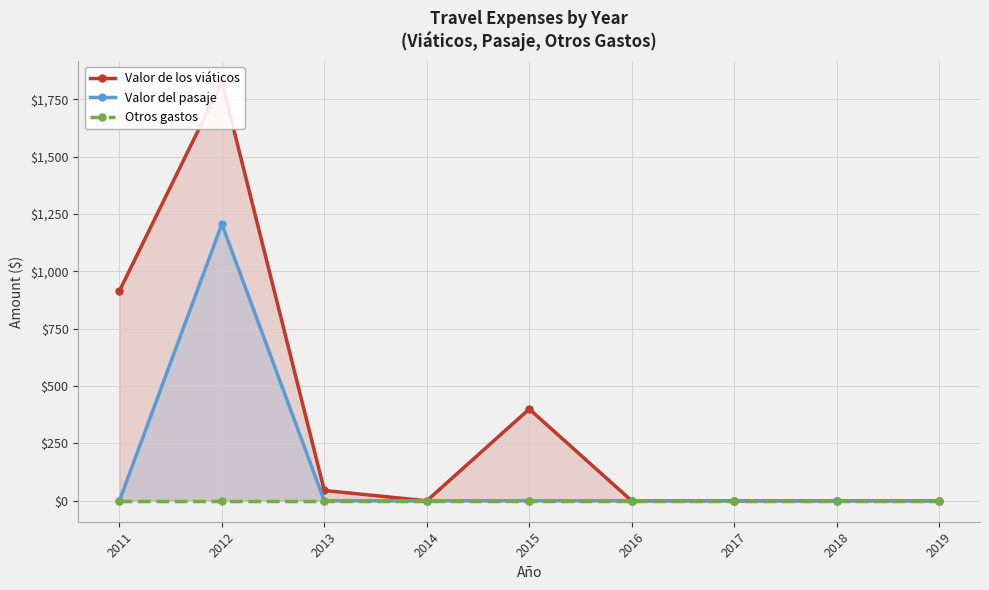

What is the highest value of the Valor del pasaje series?

1206.7